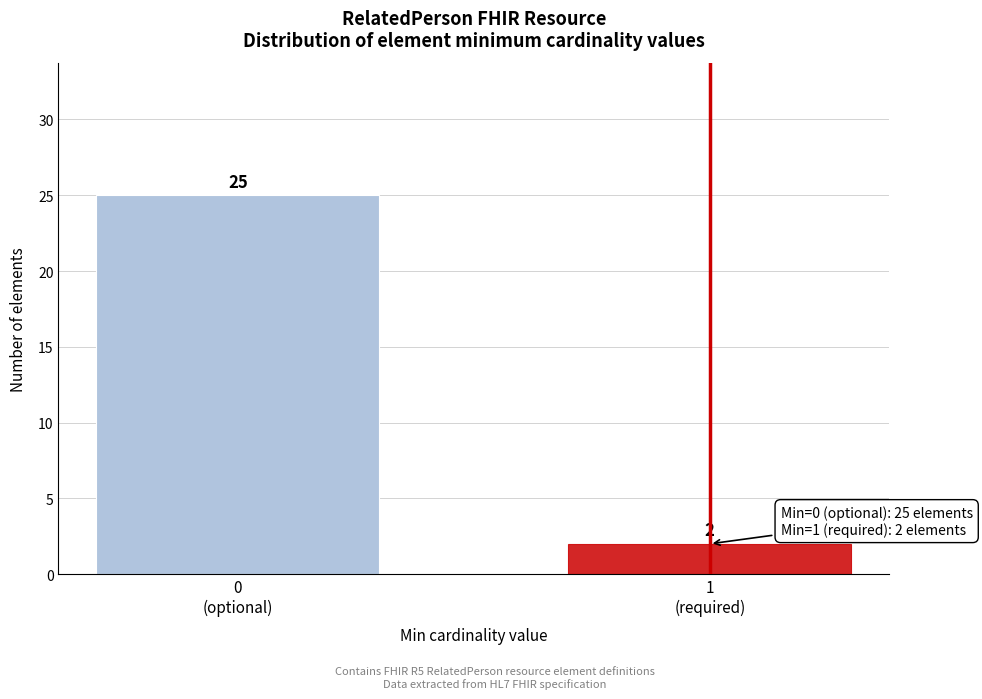

Reading left to right, what are all the values shown in this chart?

25	2